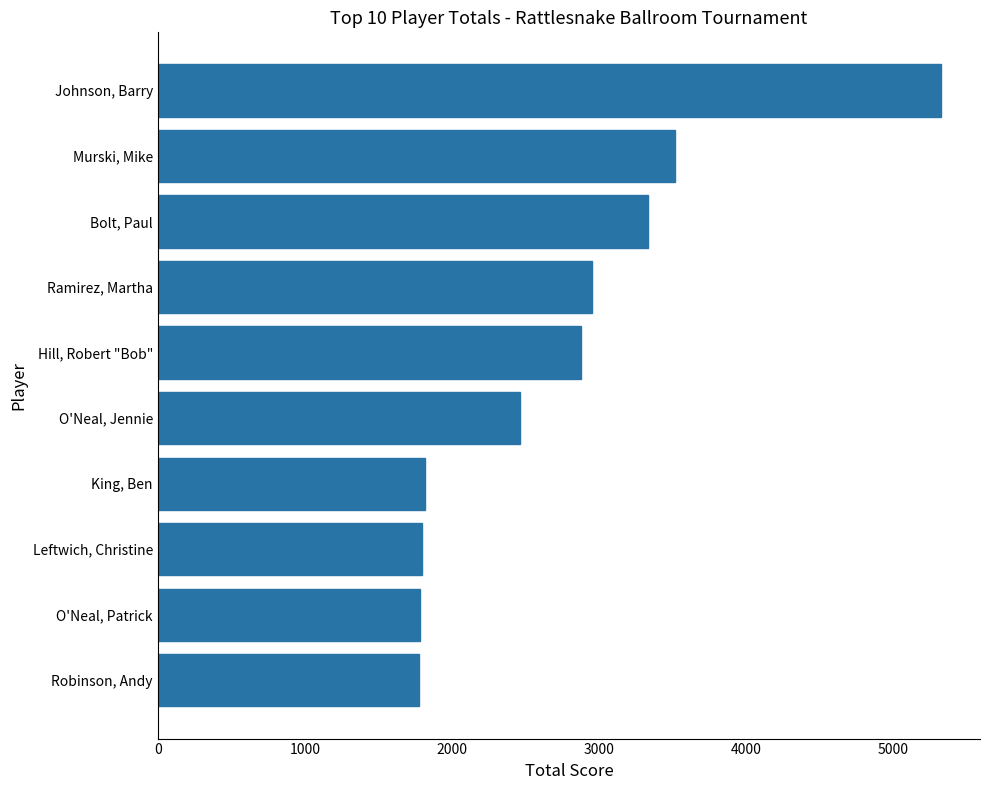

Is it true that the value at Johnson, Barry is 5325?

True